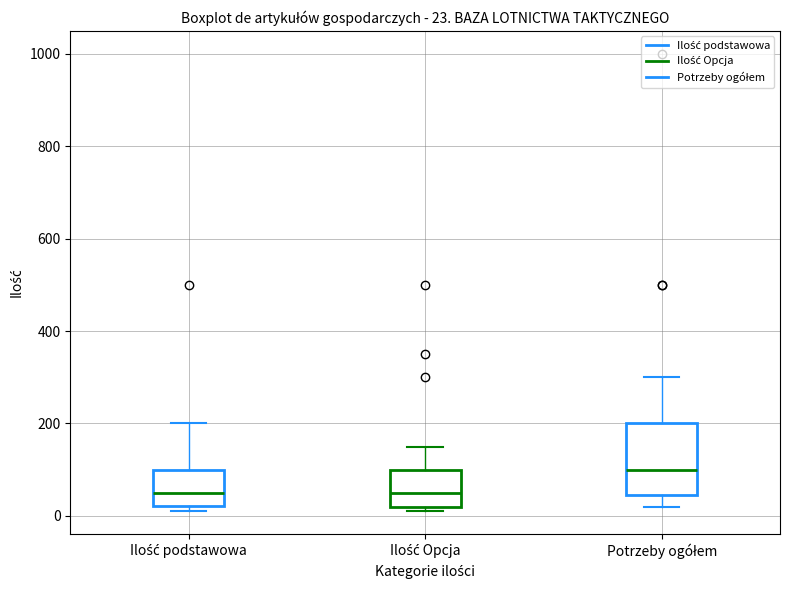

Which box is the tallest, from its lower edge to its upper edge?

Potrzeby ogółem